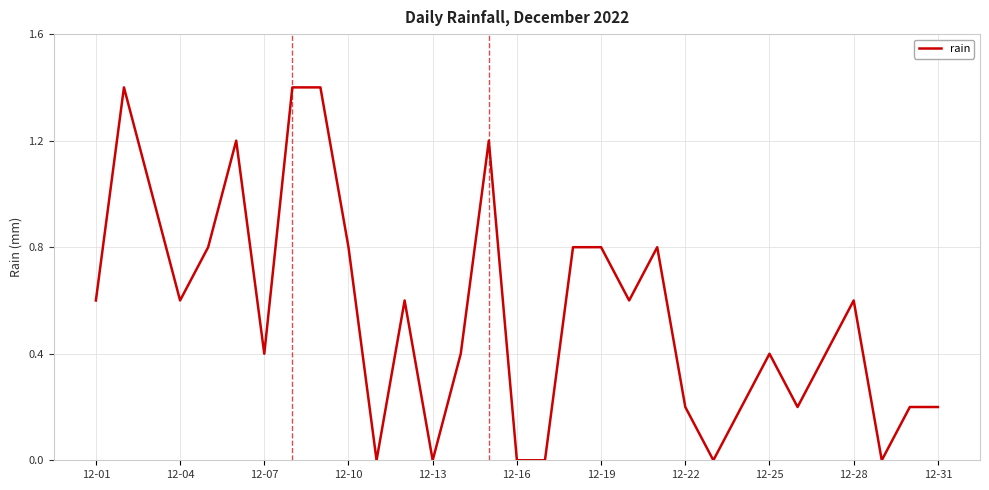

What is the greatest value displayed?

1.4